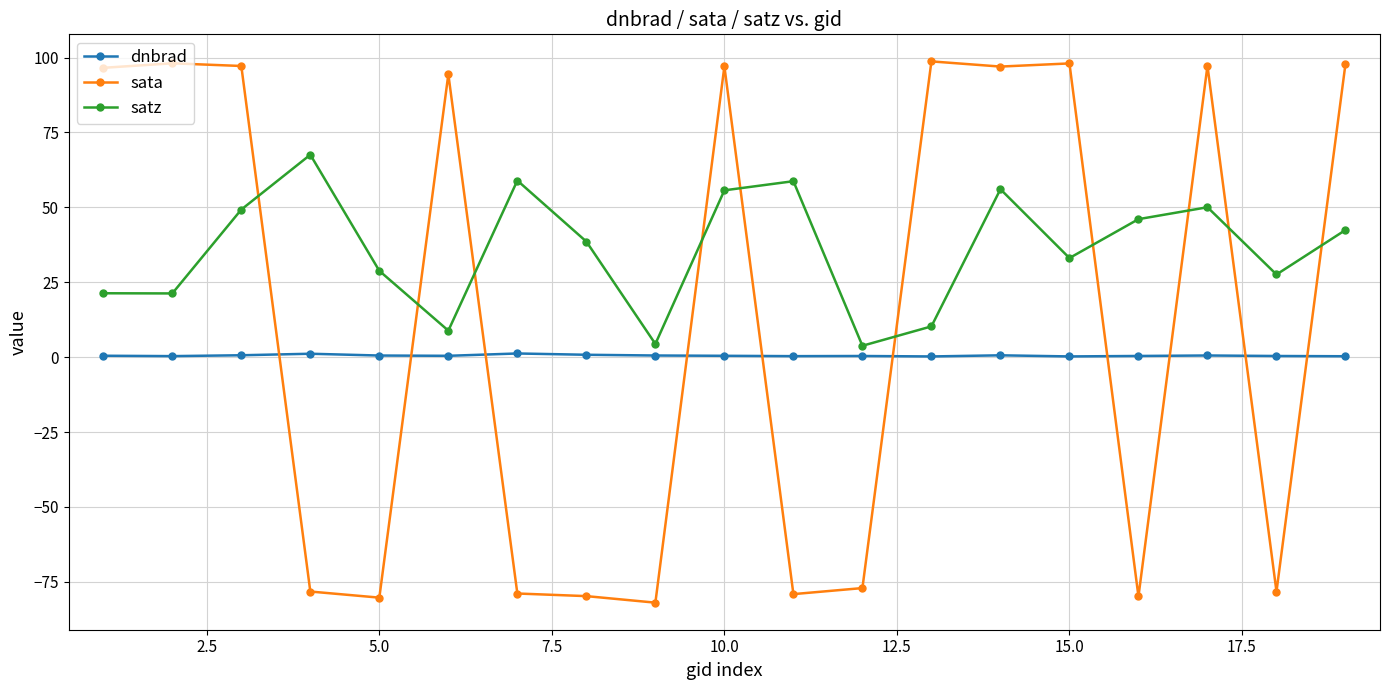

Which series has the largest total across all categories?

satz